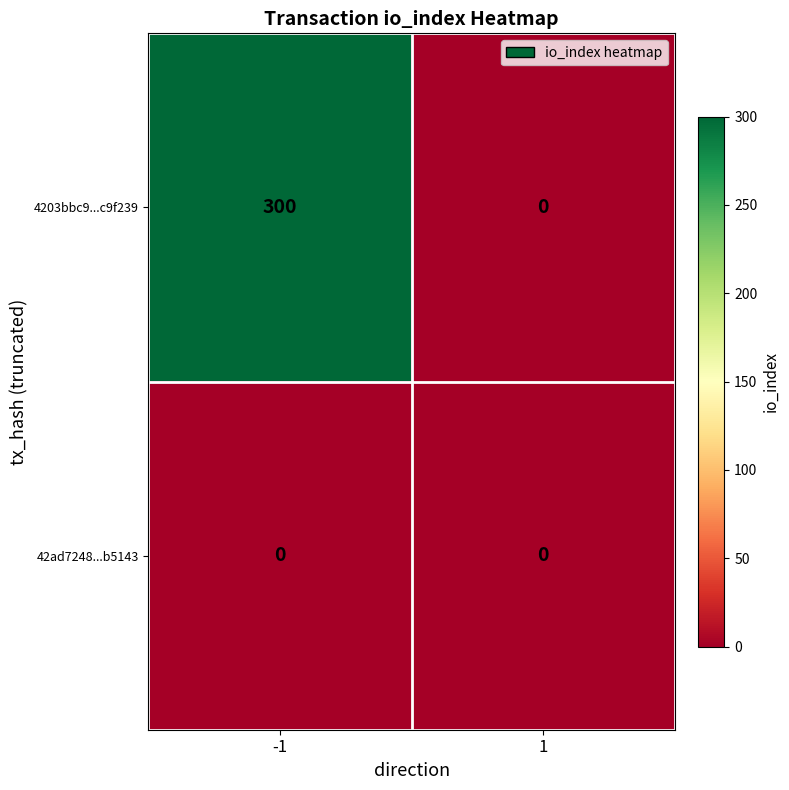

What is the sum of the 4203bbc9...c9f239 values at -1 and 1?

300